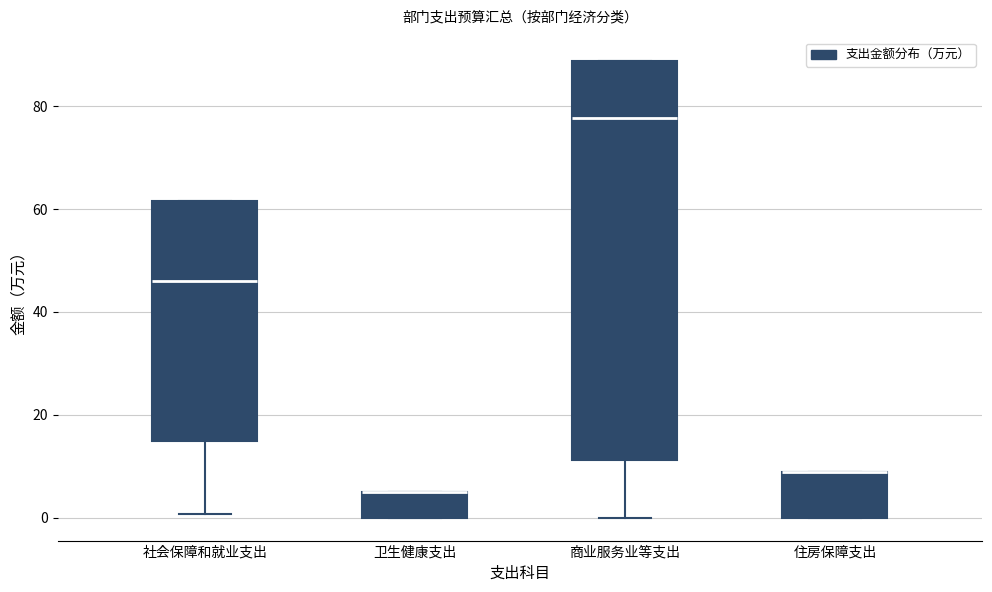

Which box is the tallest, from its lower edge to its upper edge?

商业服务业等支出